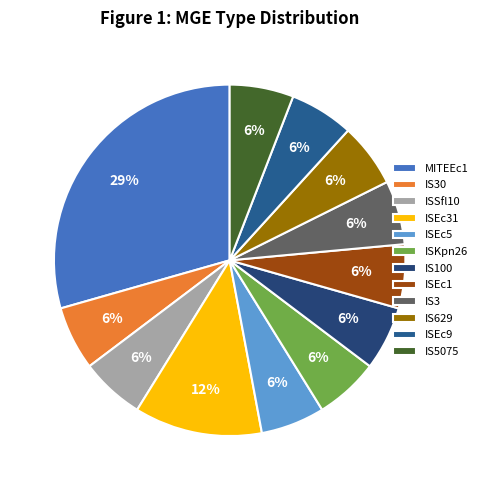

To the nearest percent, what is the average slice percentage?

8%